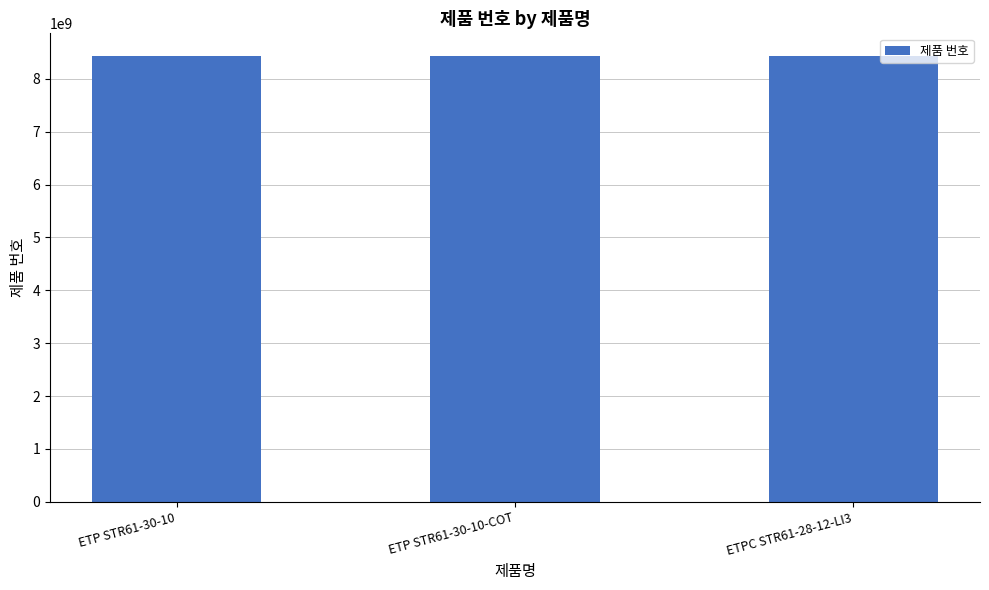

What is the change in value from ETP STR61-30-10-COT to ETPC STR61-28-12-LI3?

-3405022